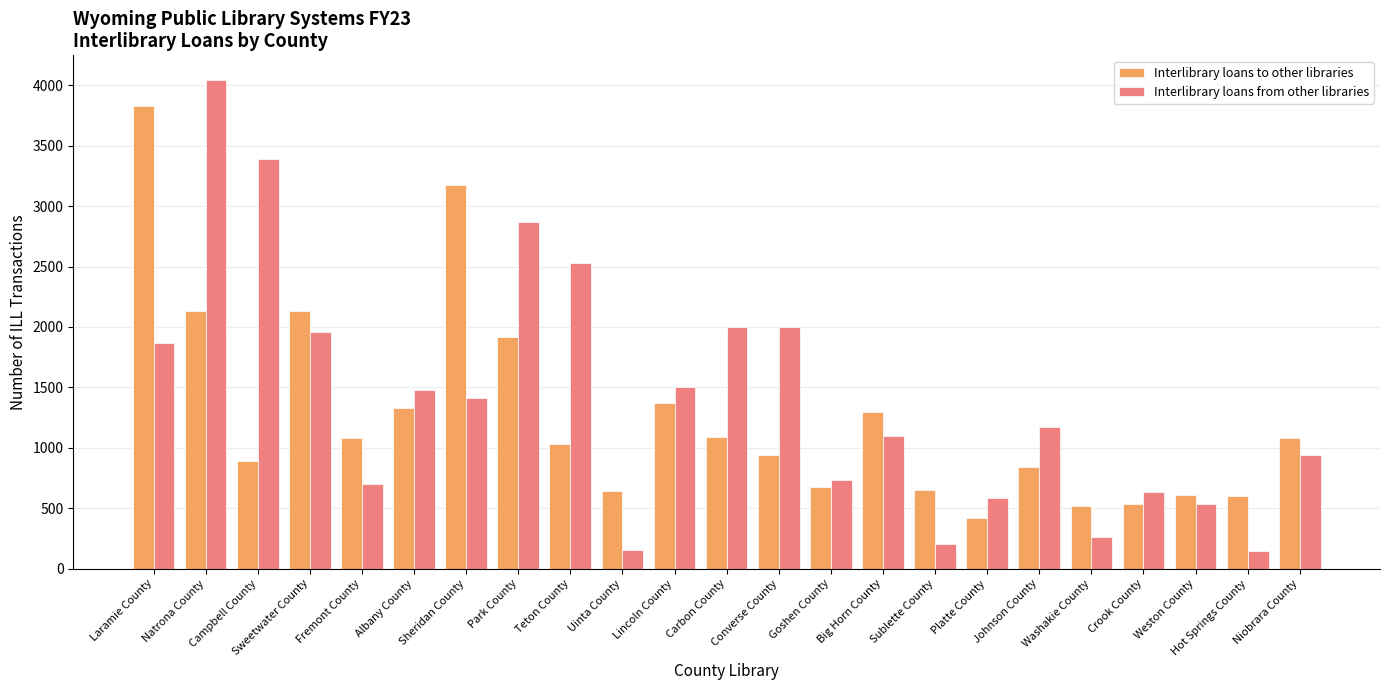

At which label does Interlibrary loans to other libraries reach its peak?

Laramie County